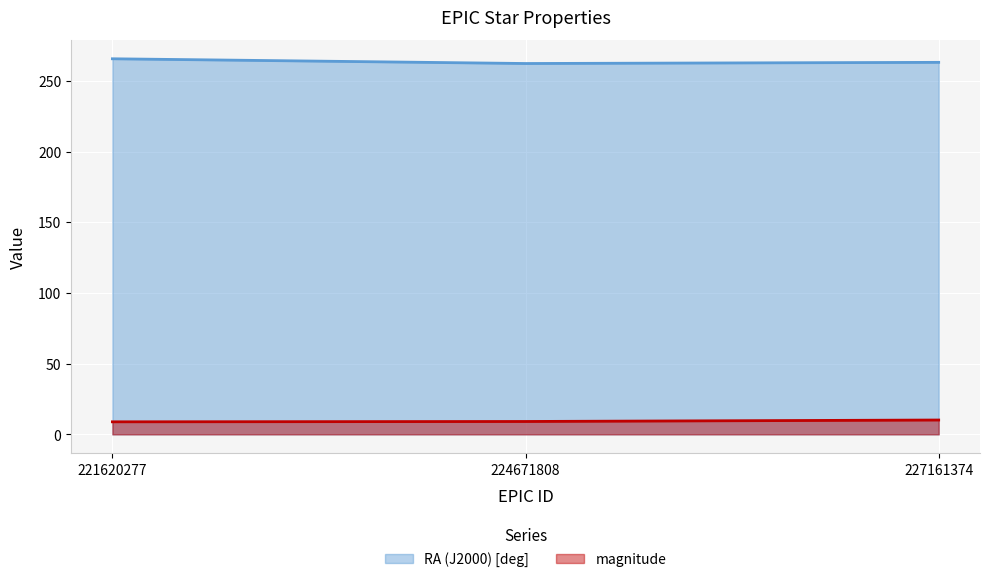

At which label does magnitude reach its peak?

227161374